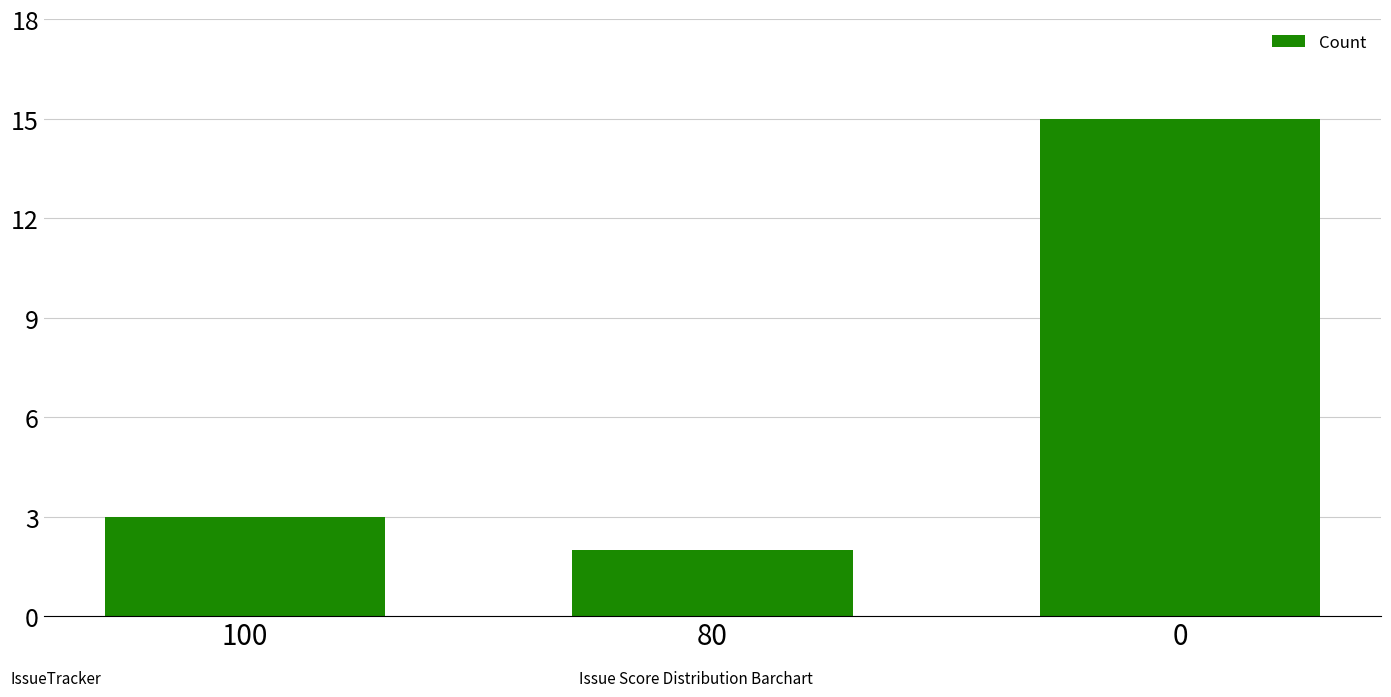

What is the smallest value displayed?

2